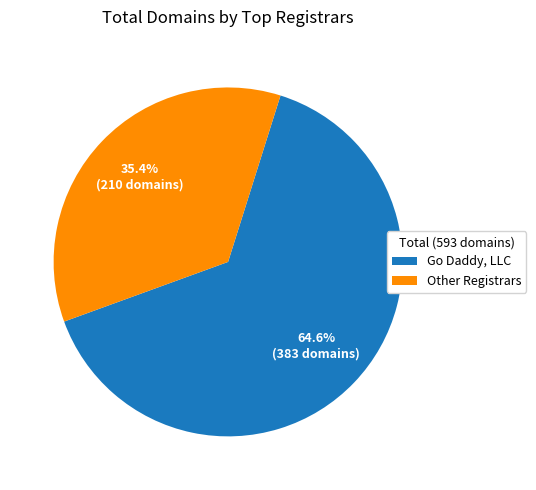

What percentage do Other Registrars and Go Daddy, LLC together represent?

100.0%